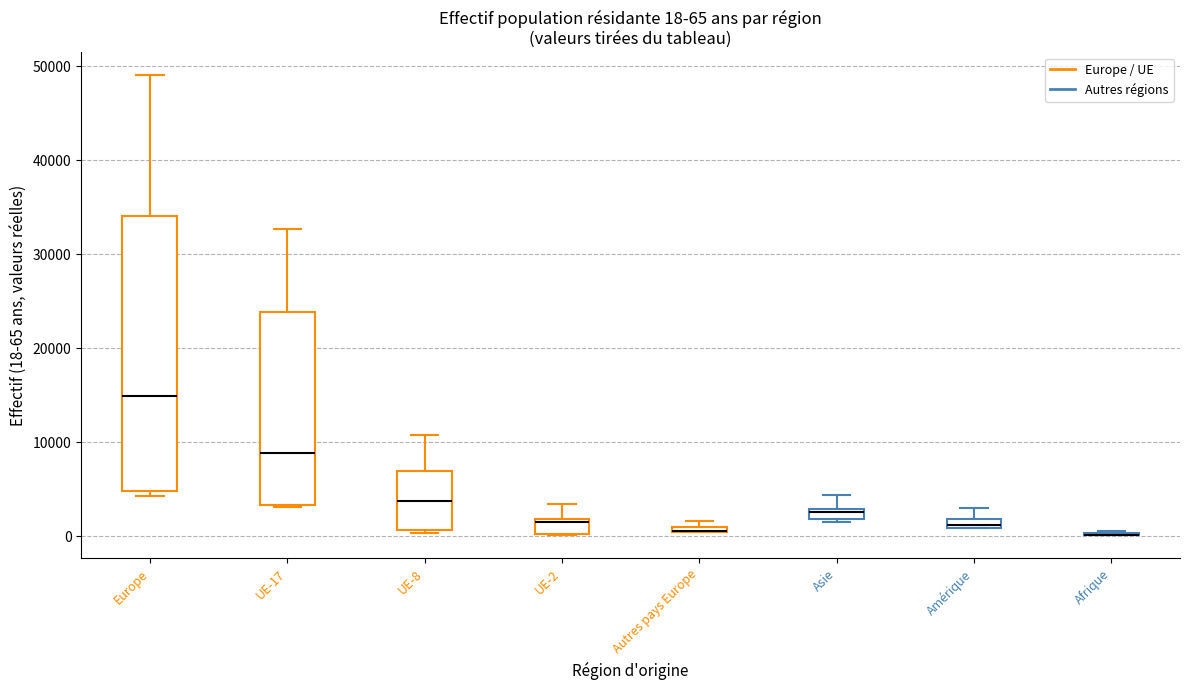

Comparing the boxes themselves (not the whiskers), which one is the tallest?

Europe